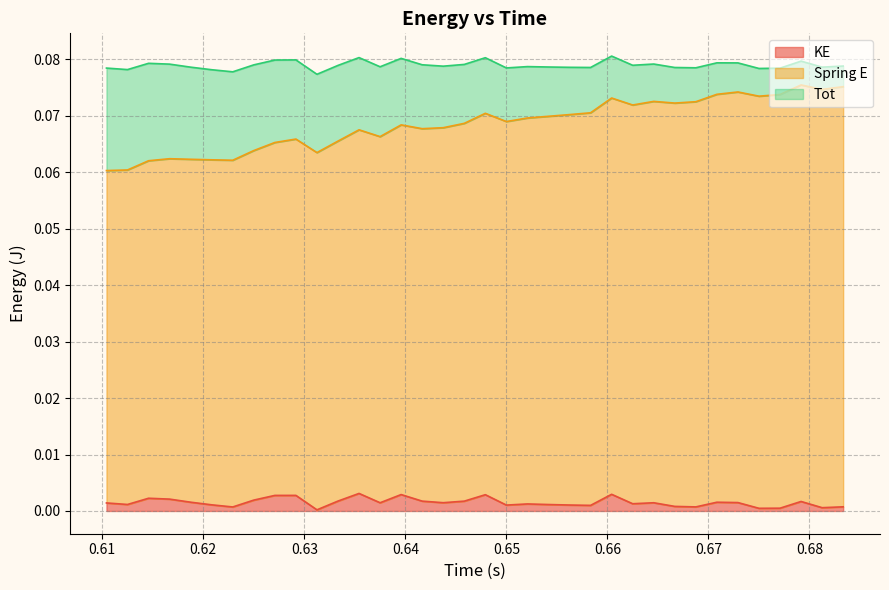

How many categories are shown in the chart?

36